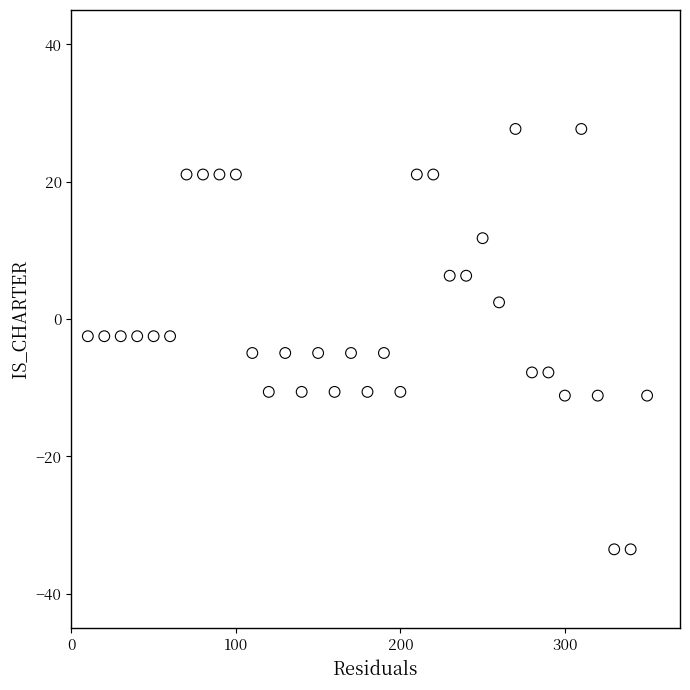

What is the range of Y values (max minus min)?

61.2